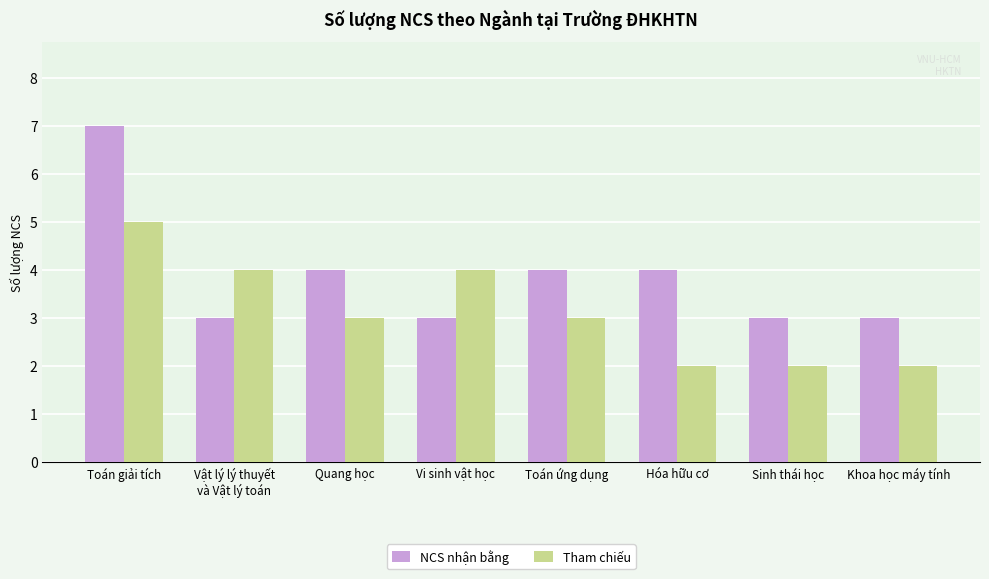

How many distinct data groups are displayed?

2